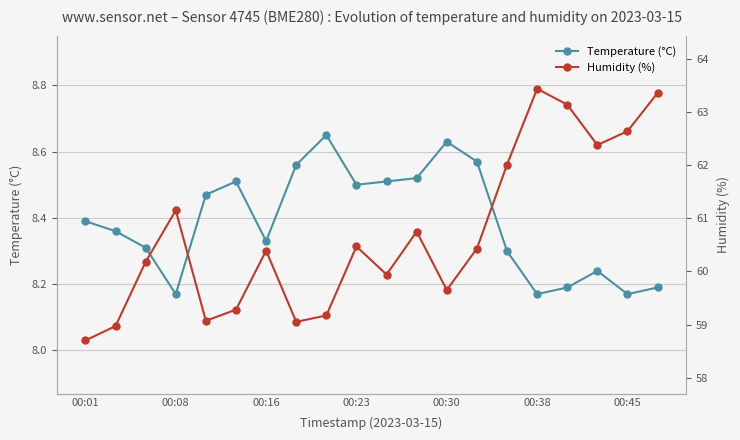

List the series in order of their peak value, highest first.

Humidity (%), Temperature (°C)